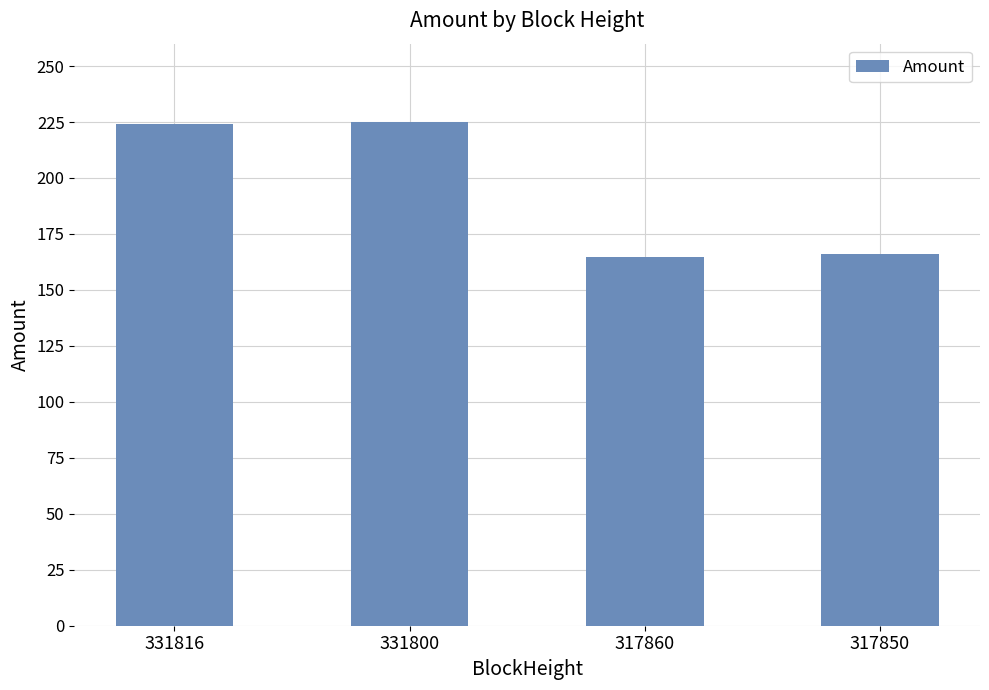

What is the sum of all values?

780.0